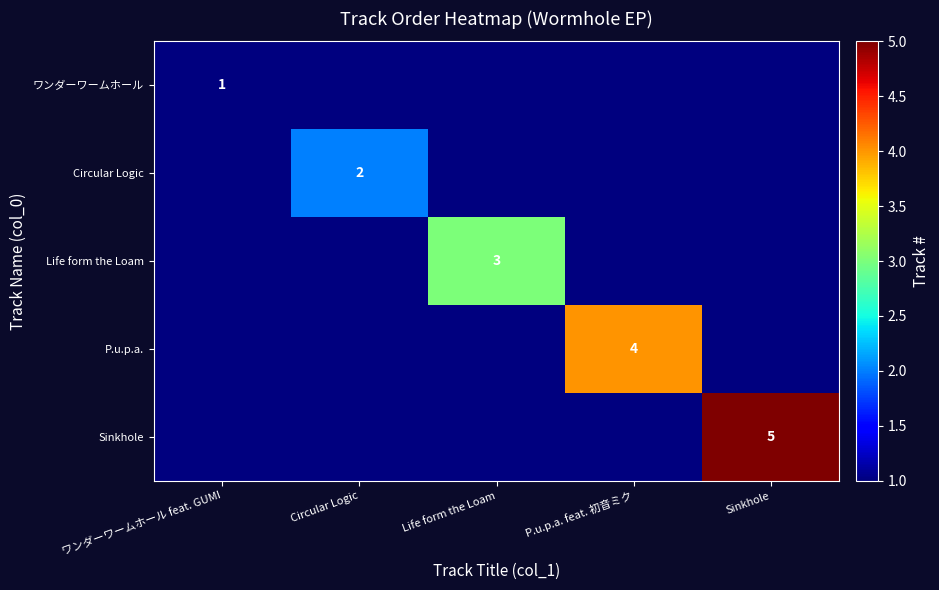

At which label is Life form the Loam closest to 1?

ワンダーワームホール feat. GUMI